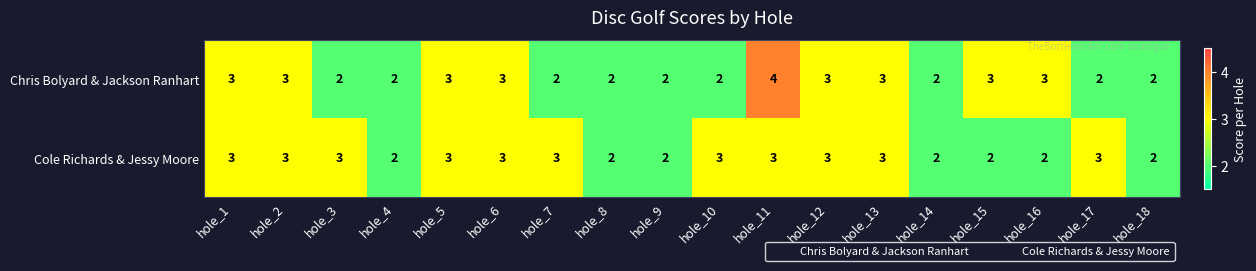

List the series in order of their overall mean, highest first.

Cole Richards & Jessy Moore, Chris Bolyard & Jackson Ranhart